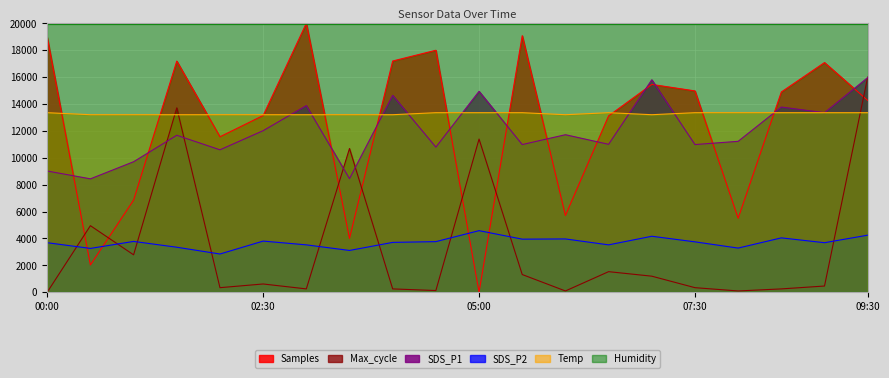

True or false: SDS_P2 has more than 2 interior local peaks.

True